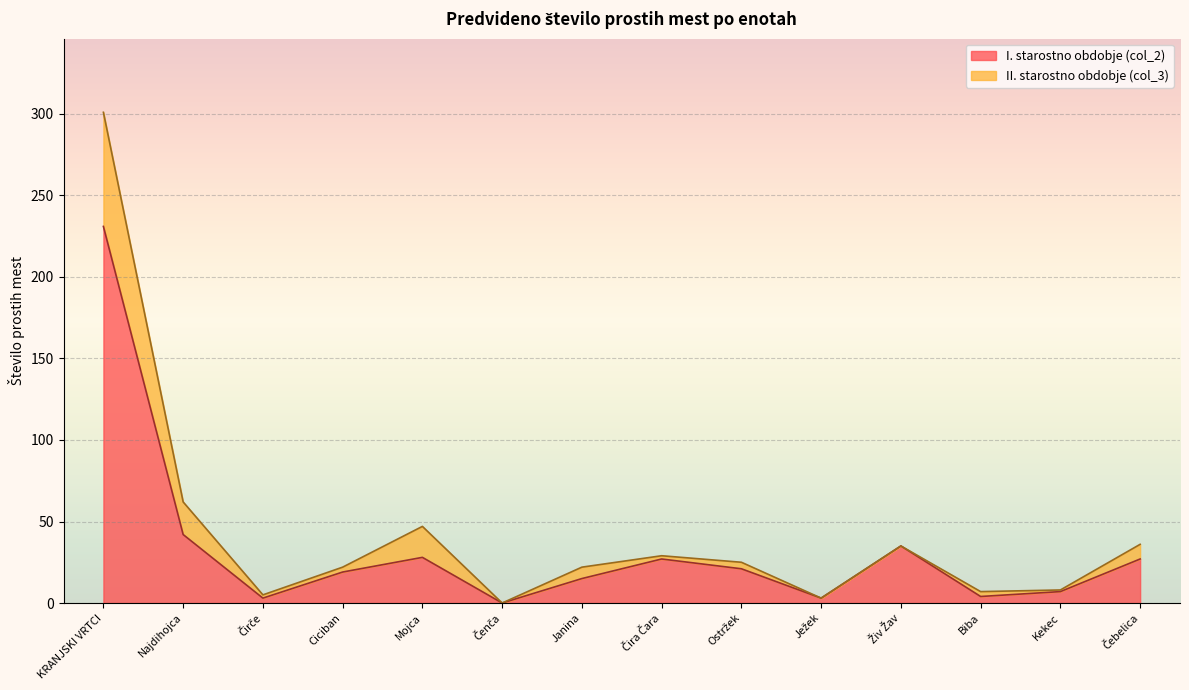

Where is the data nearest to the value 115?

Najdihojca